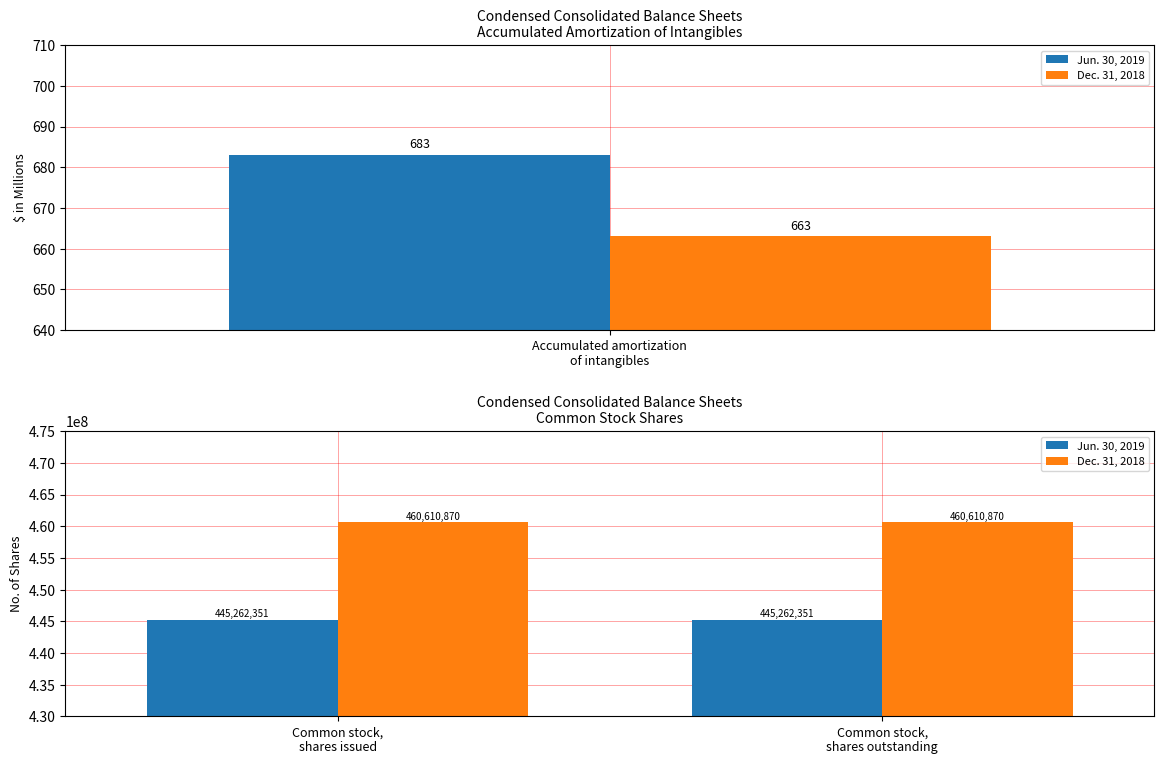

What is the average value of the Jun. 30, 2019 series?

445262351